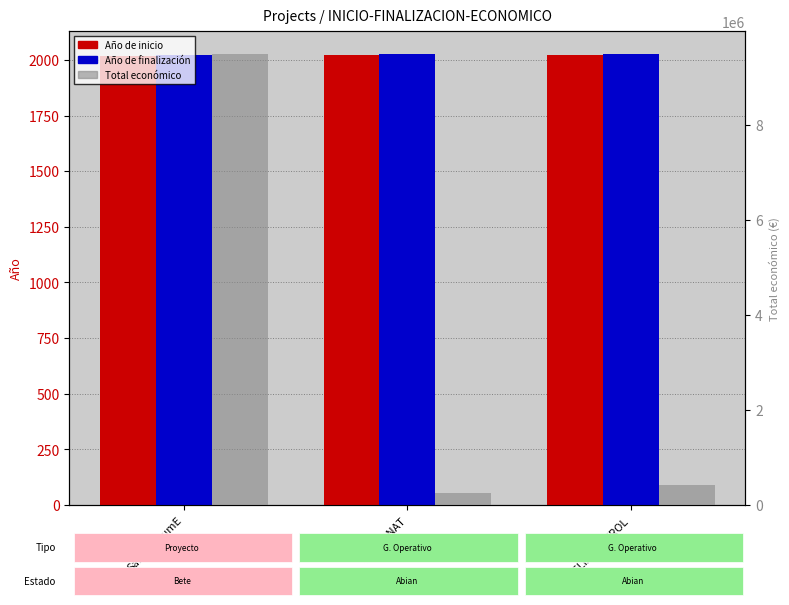

What is the difference between the Año de finalización values at HELIXCONTROL and QUESONAT?

1